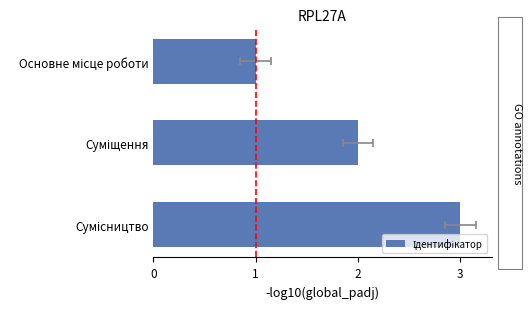

What is the change in value from Основне місце роботи to Сумісництво?

+2